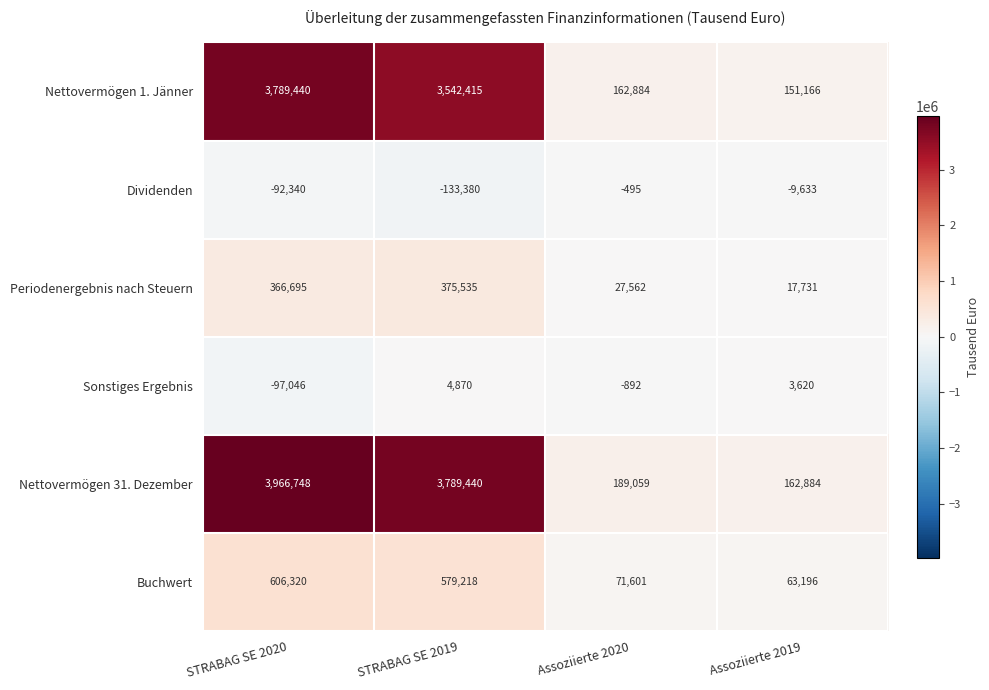

What is the smallest value displayed?

-133380